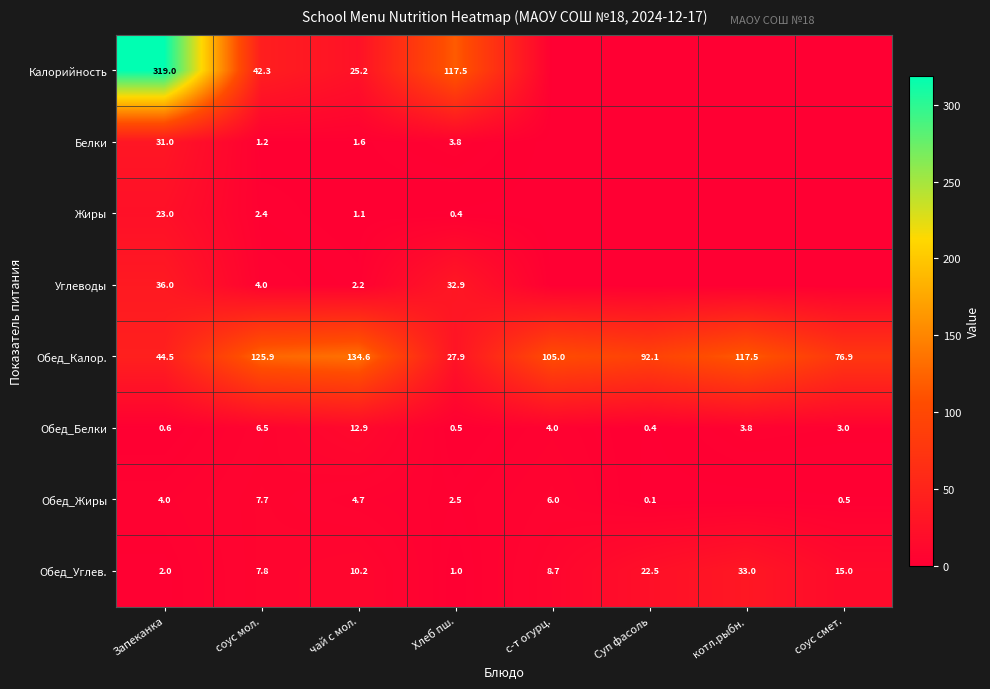

At Запеканка, list the series in order from largest to smallest.

Калорийность, Обед_Калор., Углеводы, Белки, Жиры, Обед_Жиры, Обед_Углев., Обед_Белки